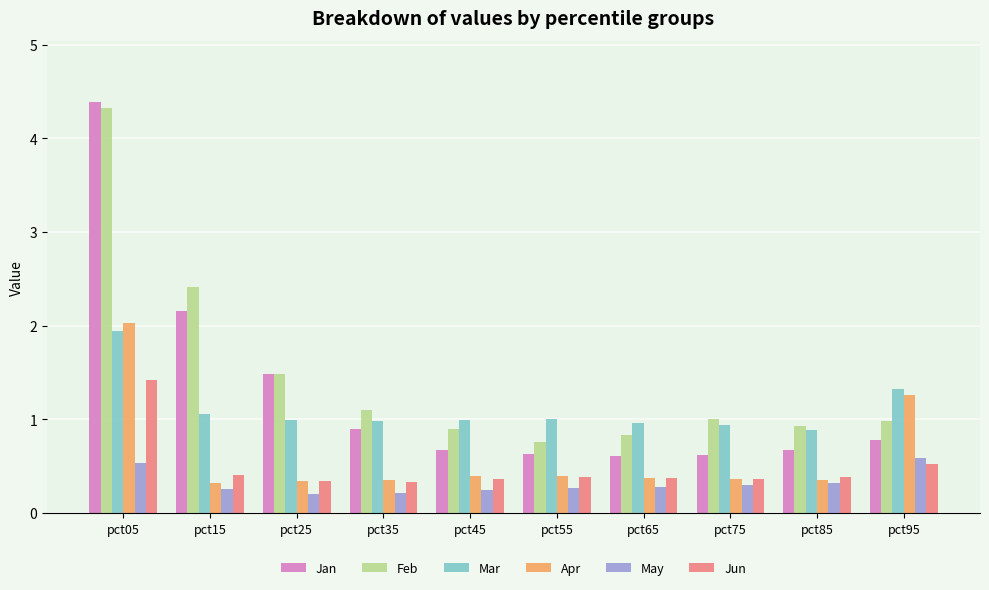

What is the difference between the maximum and minimum values in the Feb series?

3.6